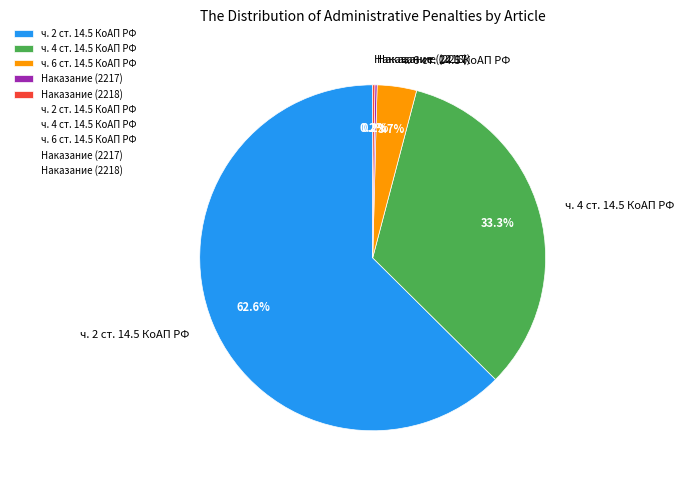

What is the ratio of the value at ч. 2 ст. 14.5 КоАП РФ to the value at ч. 4 ст. 14.5 КоАП РФ?

1.9